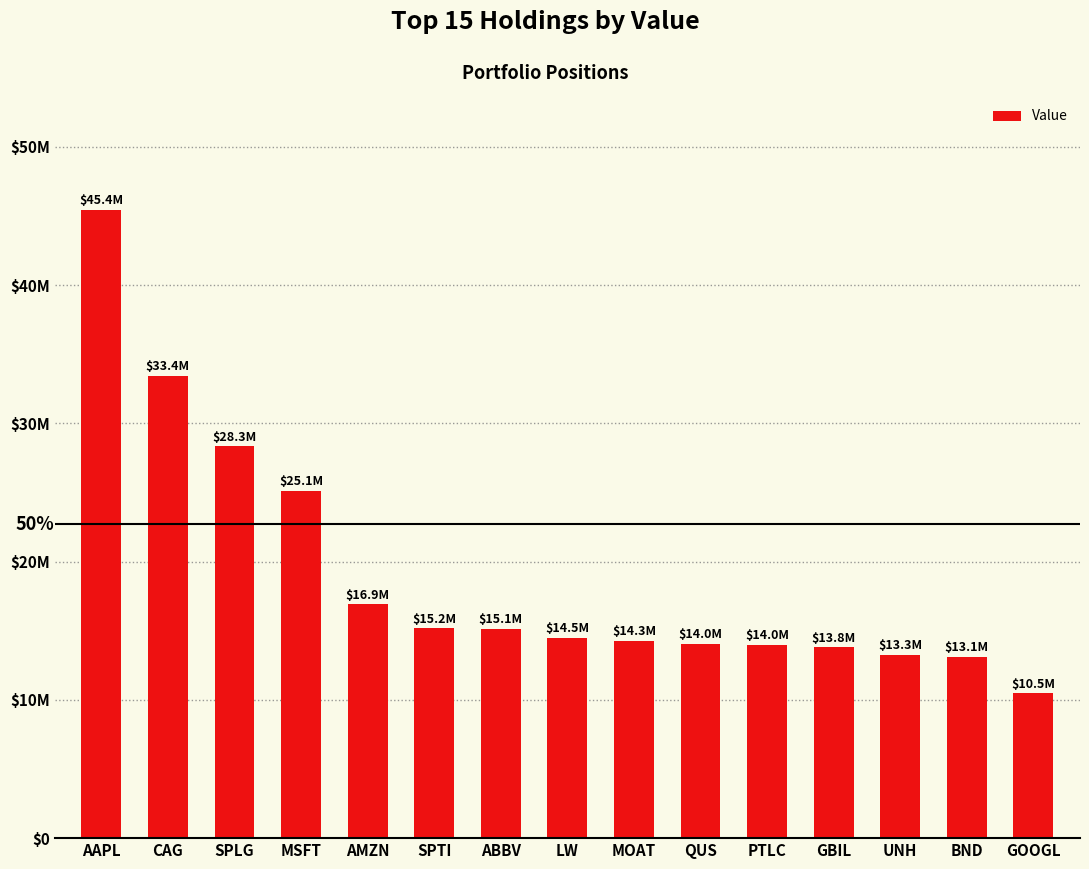

Which label corresponds to the largest value in the chart?

AAPL